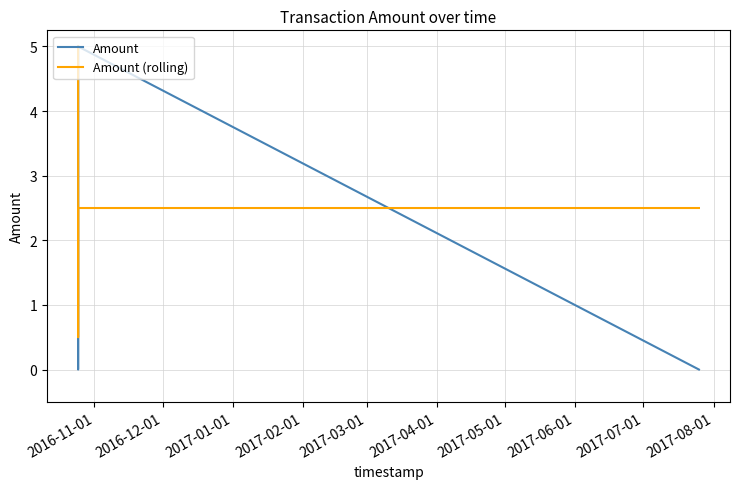

True or false: Amount has more than 1 interior local peaks.

False